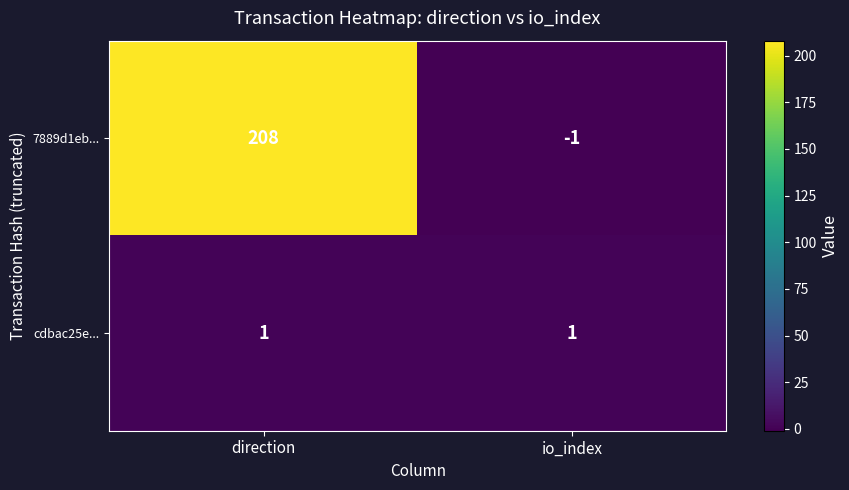

What is the sum of the 7889d1eb... values at direction and io_index?

207